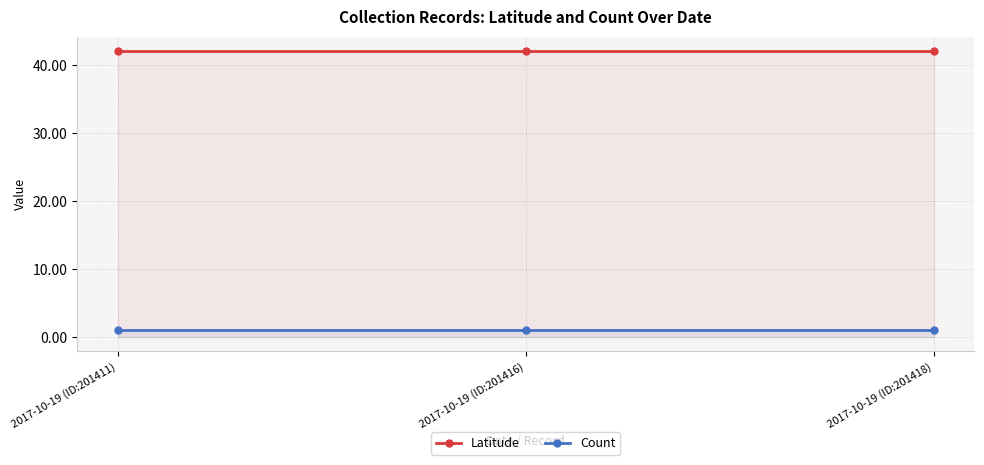

What is the total value across all series at 2017-10-19 (ID:201416)?

43.1